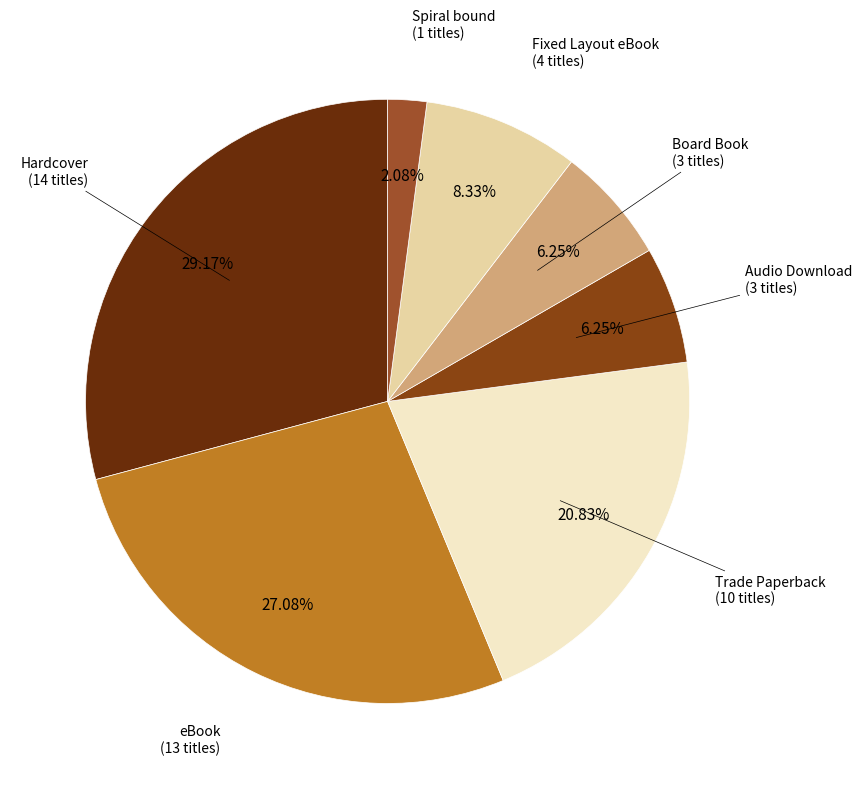

Which category has the biggest portion of the pie?

Hardcover